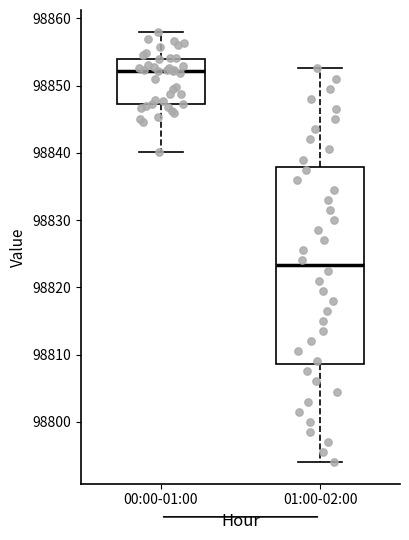

Reading left to right, transcribe this box plot: for each box, give where its median line is, the range the box spans, and where its two whiskers end, as read against the y-axis. The values are not printed on the chart, so give them approximately, as read against the axis.

00:00-01:00: median 98852, box 98847 to 98854, whiskers 98840 to 98858
01:00-02:00: median 98823, box 98809 to 98838, whiskers 98794 to 98853